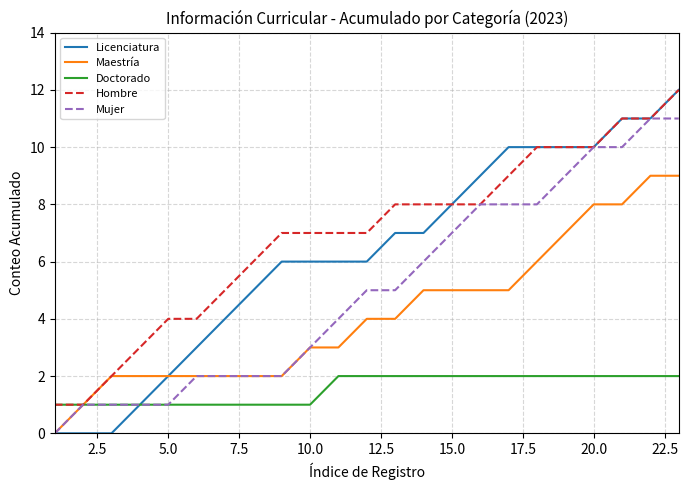

What is the greatest value displayed?

12